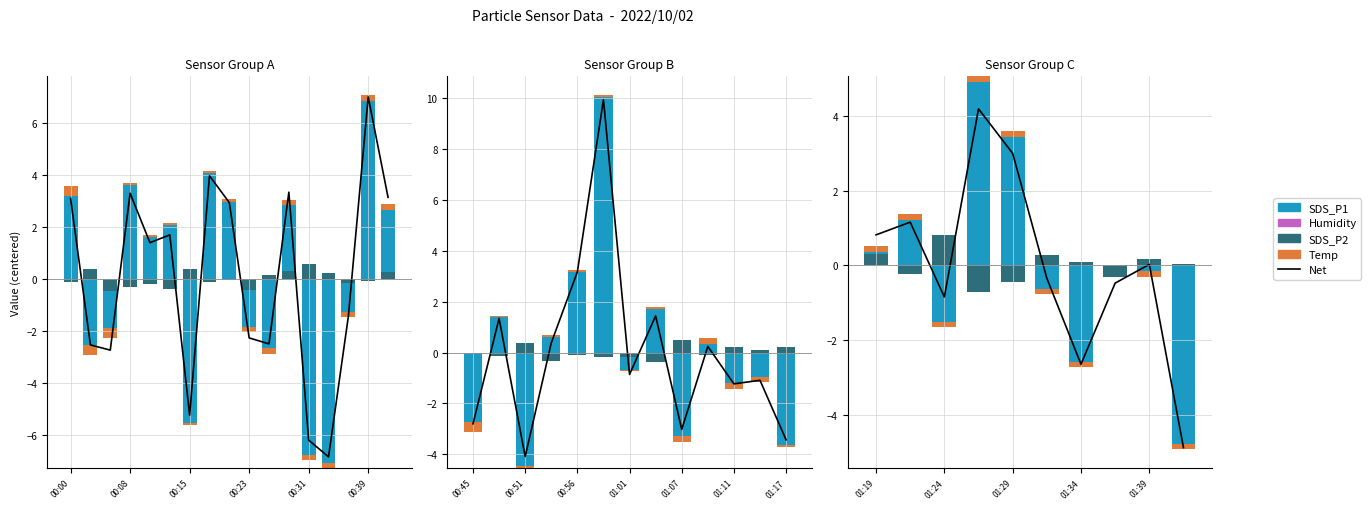

How many negative values does the Net series have?

5